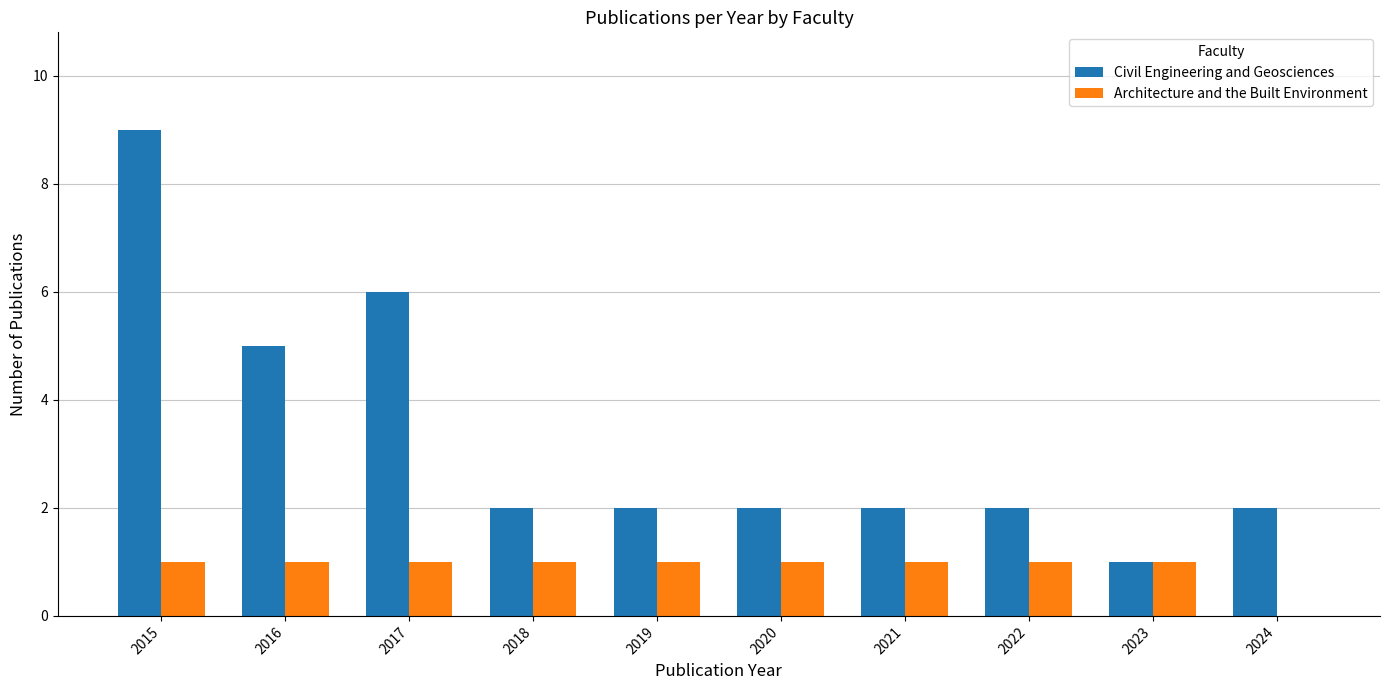

What is the greatest value displayed?

9